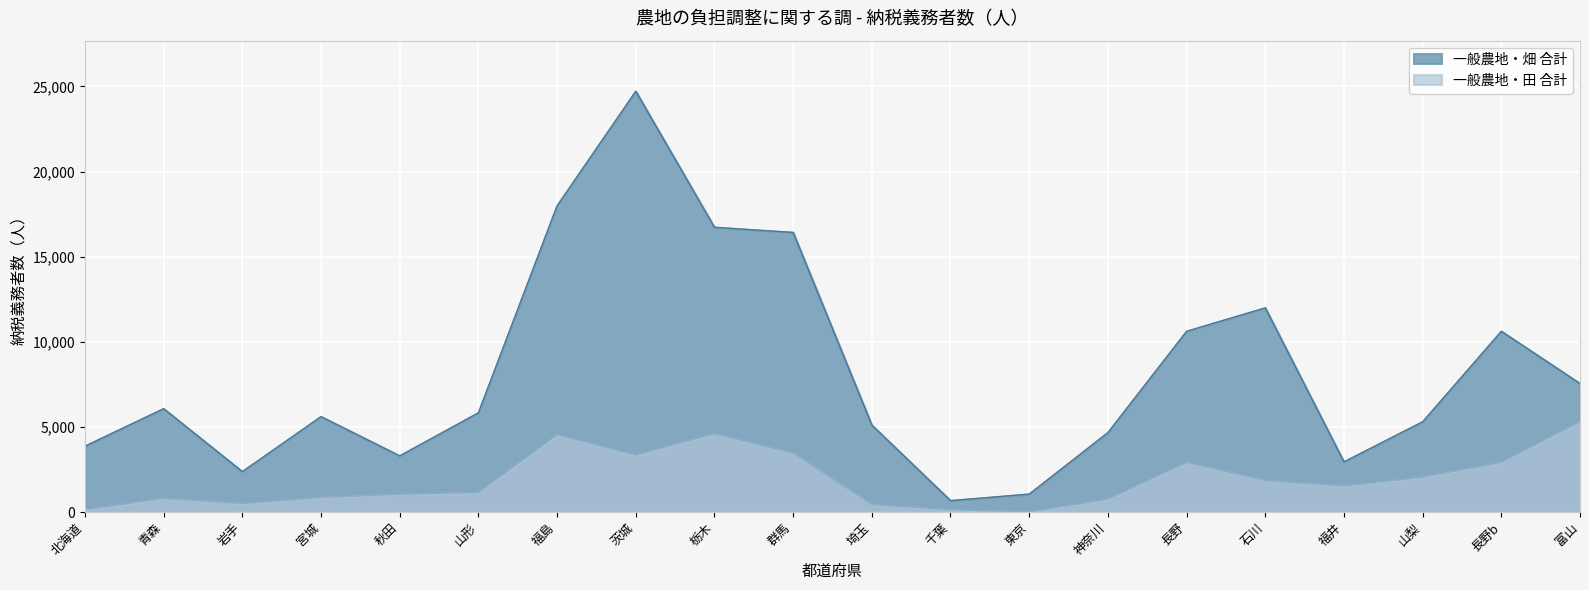

What is the label of the 17th point from the right?

宮城